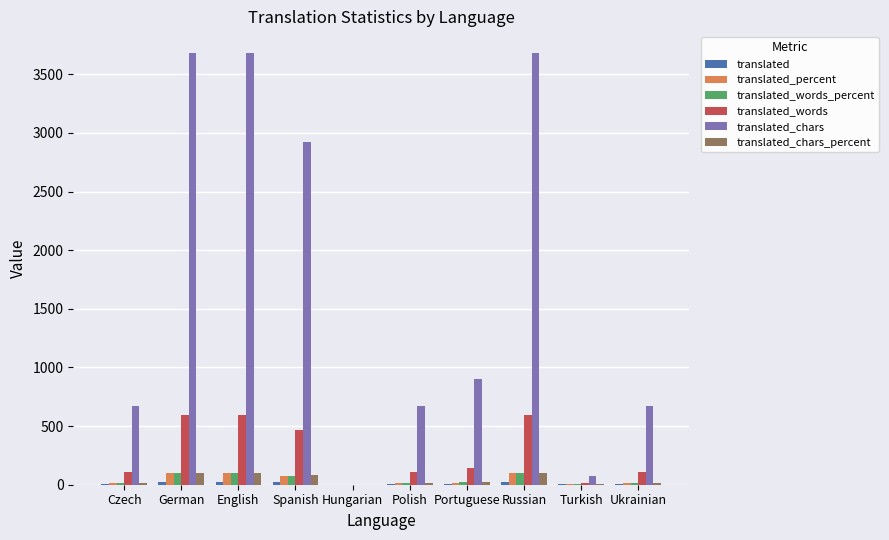

How many groups of bars are there?

10